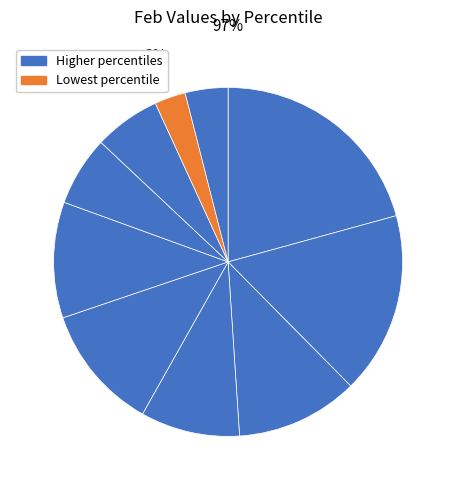

Count the number of slices in the pie.

10